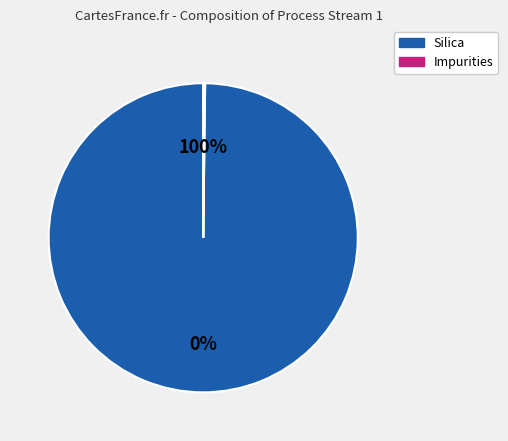

Is it true that Boron Oxide is 12% of the pie?

False